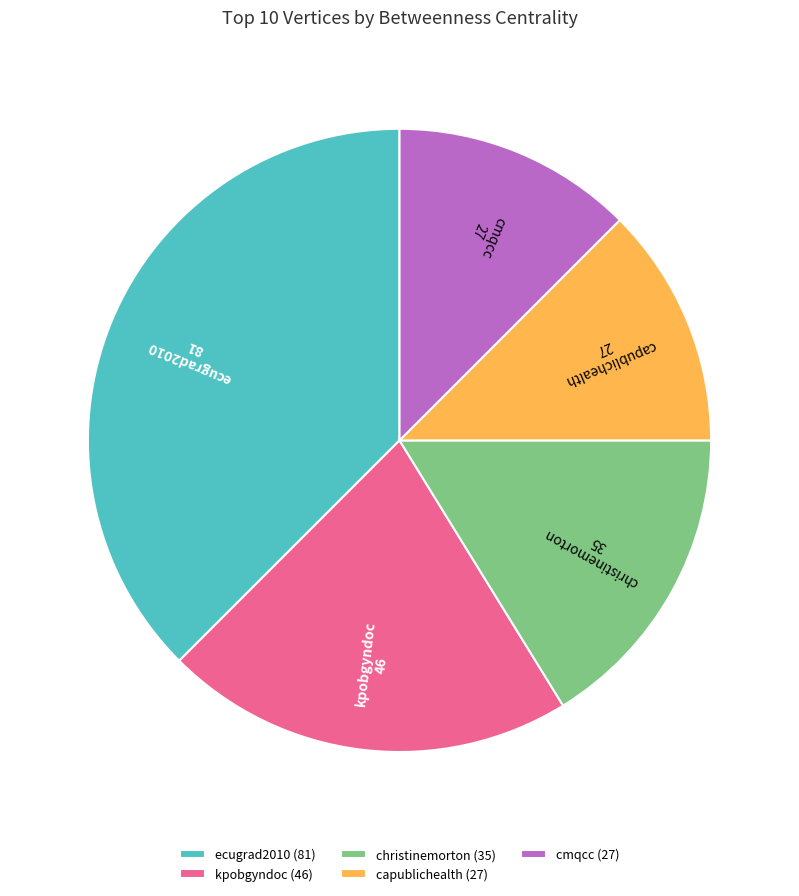

How many slices are in this pie chart?

5